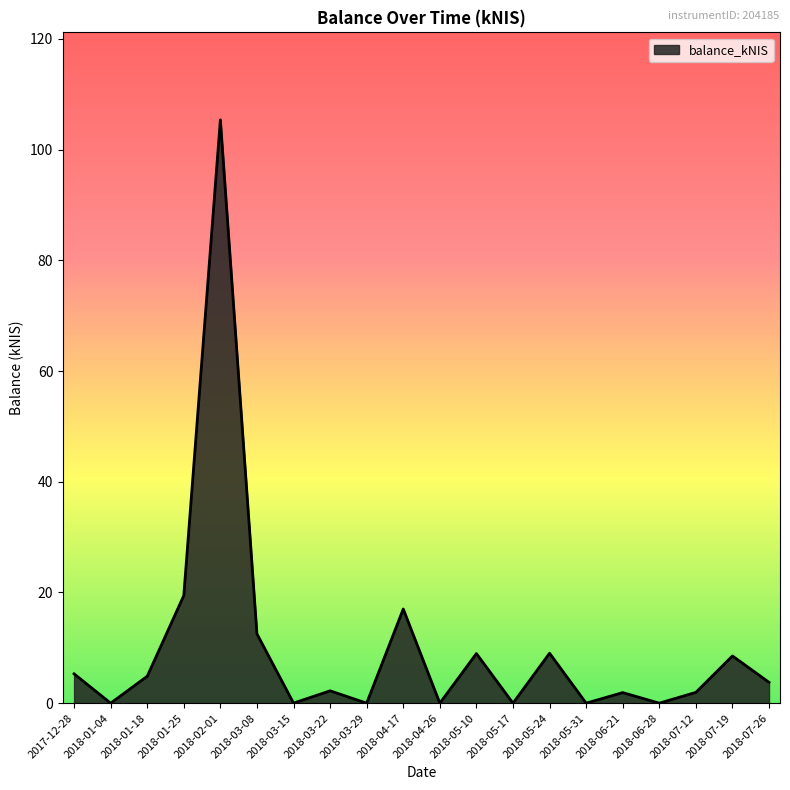

What is the difference between the values at 2018-01-04 and 2018-07-19?

8.5